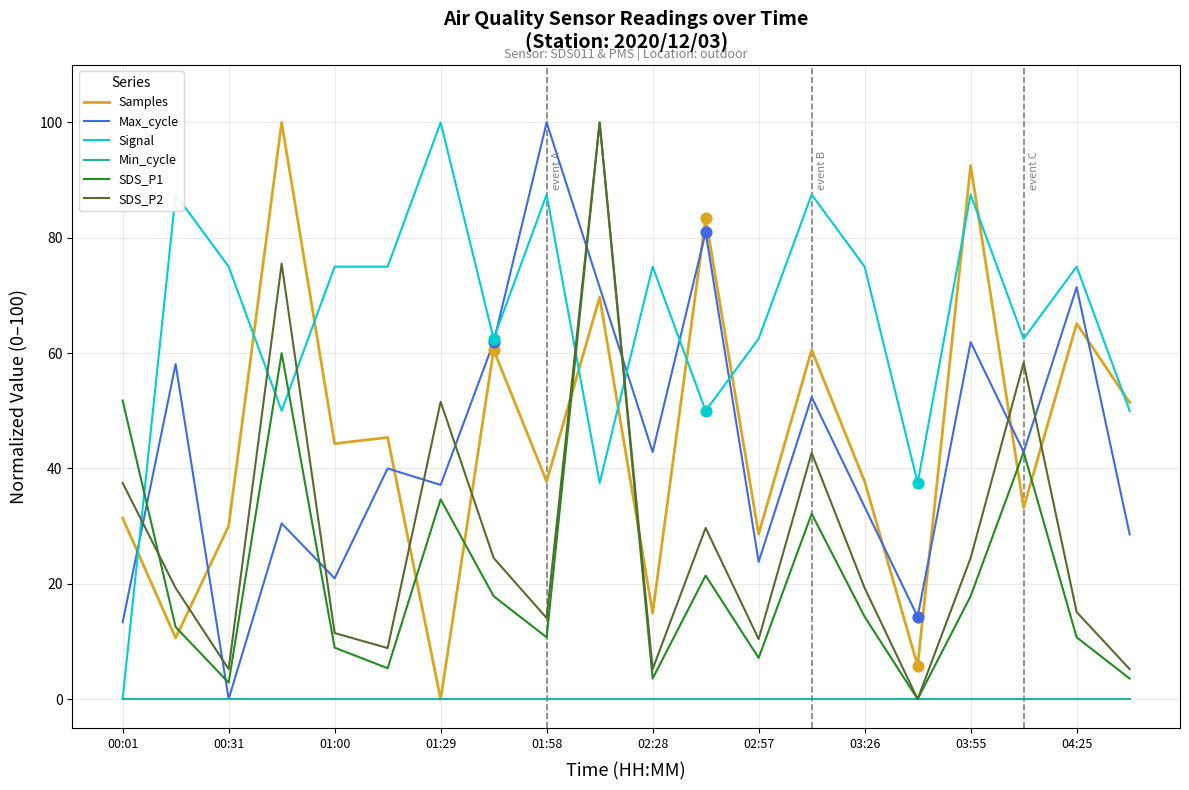

Which series has the largest total across all categories?

Signal